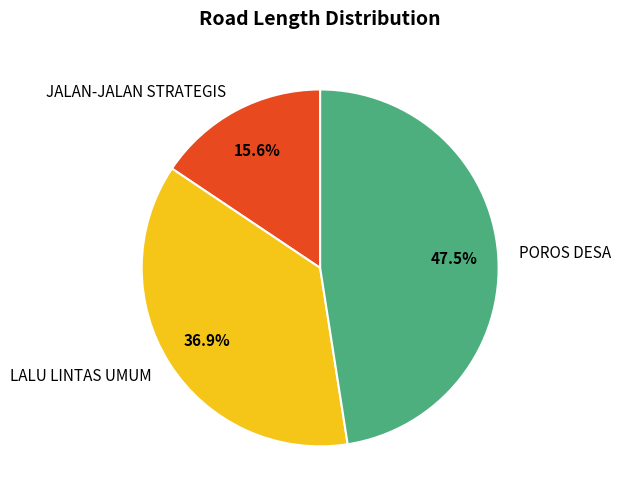

Which category has the biggest portion of the pie?

POROS DESA